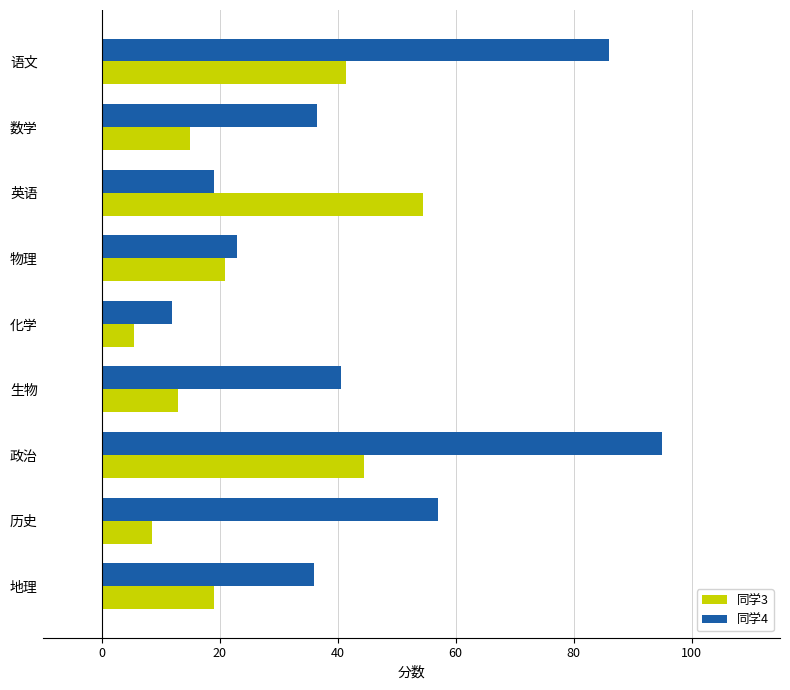

Count the number of data series in this chart.

2